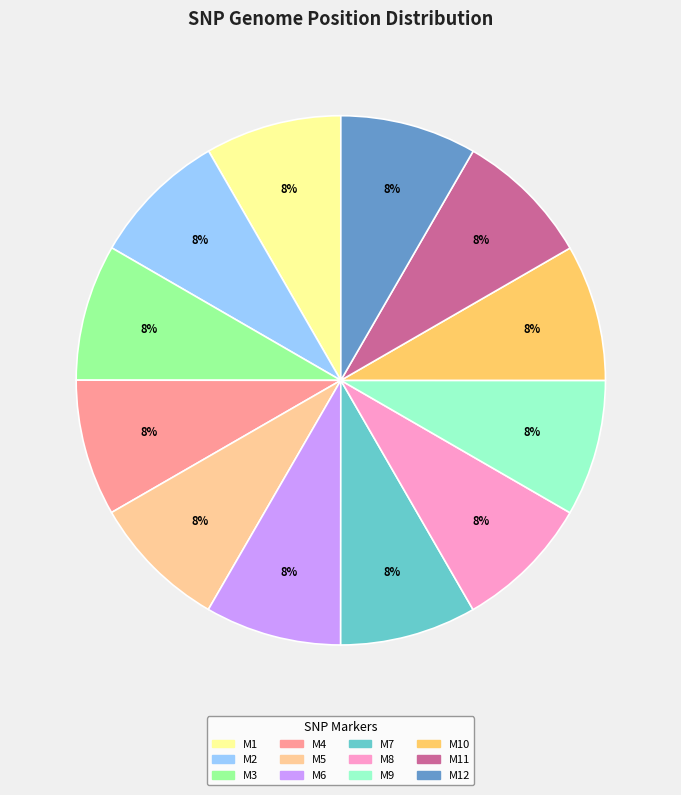

Does any single category account for the majority?

No